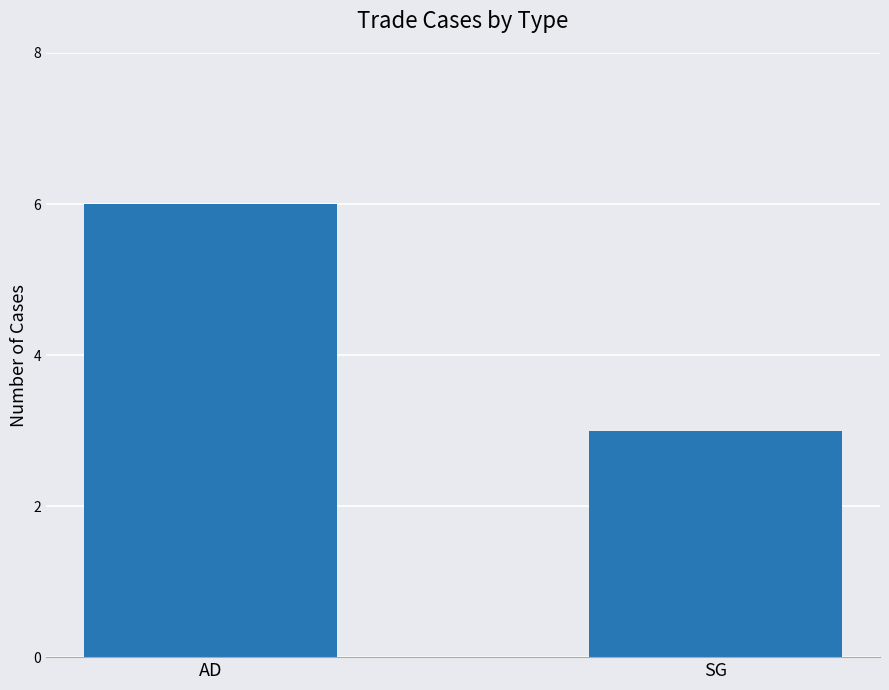

What is the label of the 2nd bar from the right?

AD